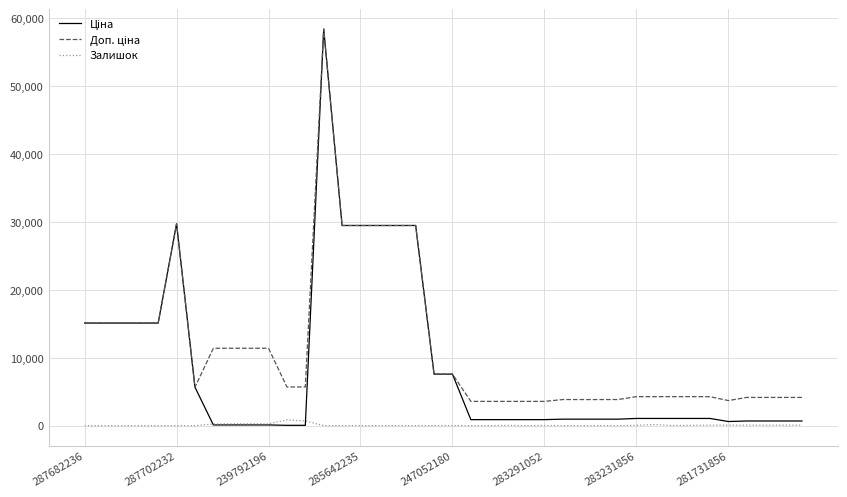

How many lines are shown in the chart?

3